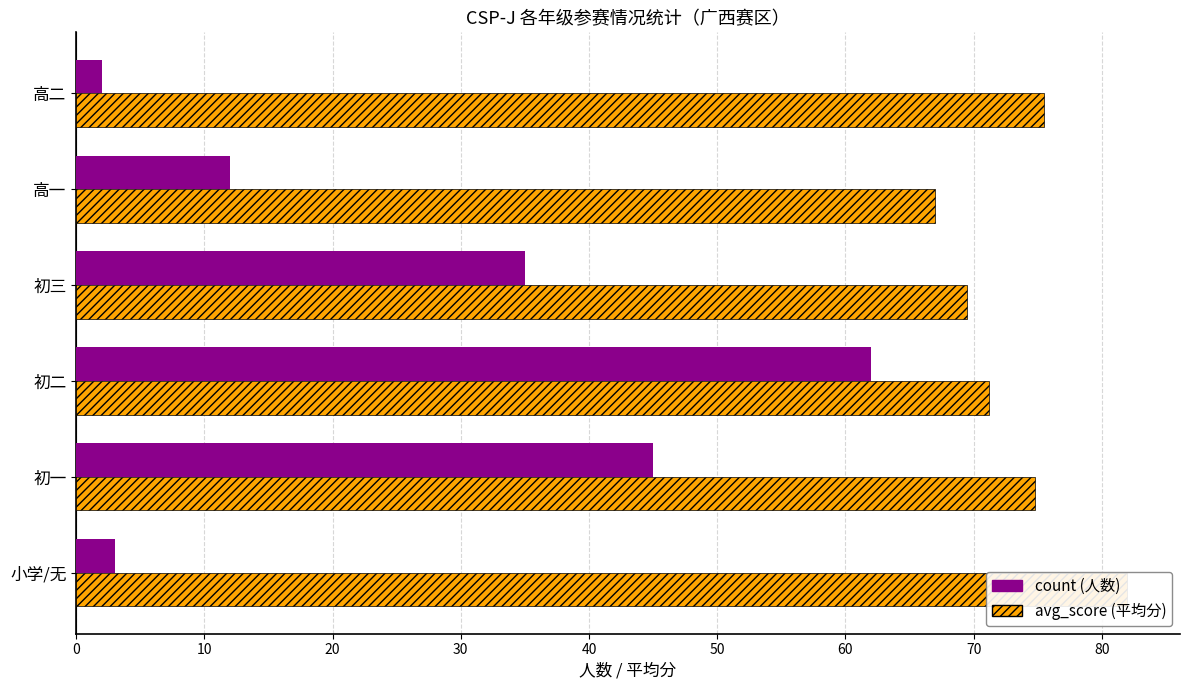

What is the sum of all count (人数) values?

159.0